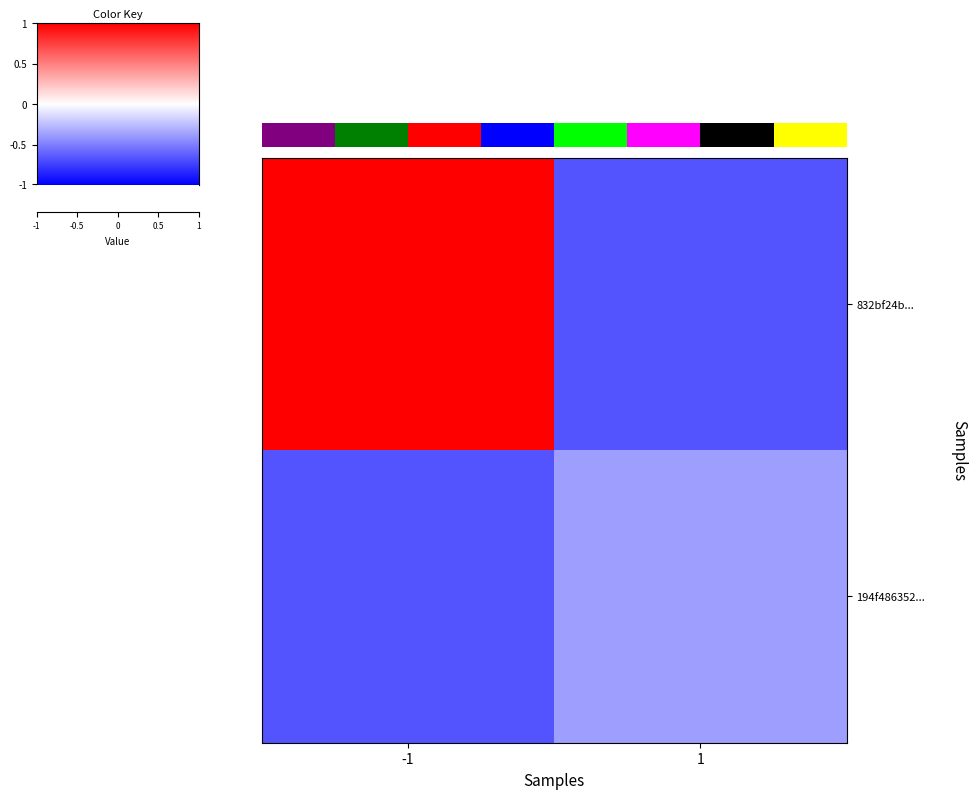

What is the difference between the 194f486352... values at 1 and -1?

0.3